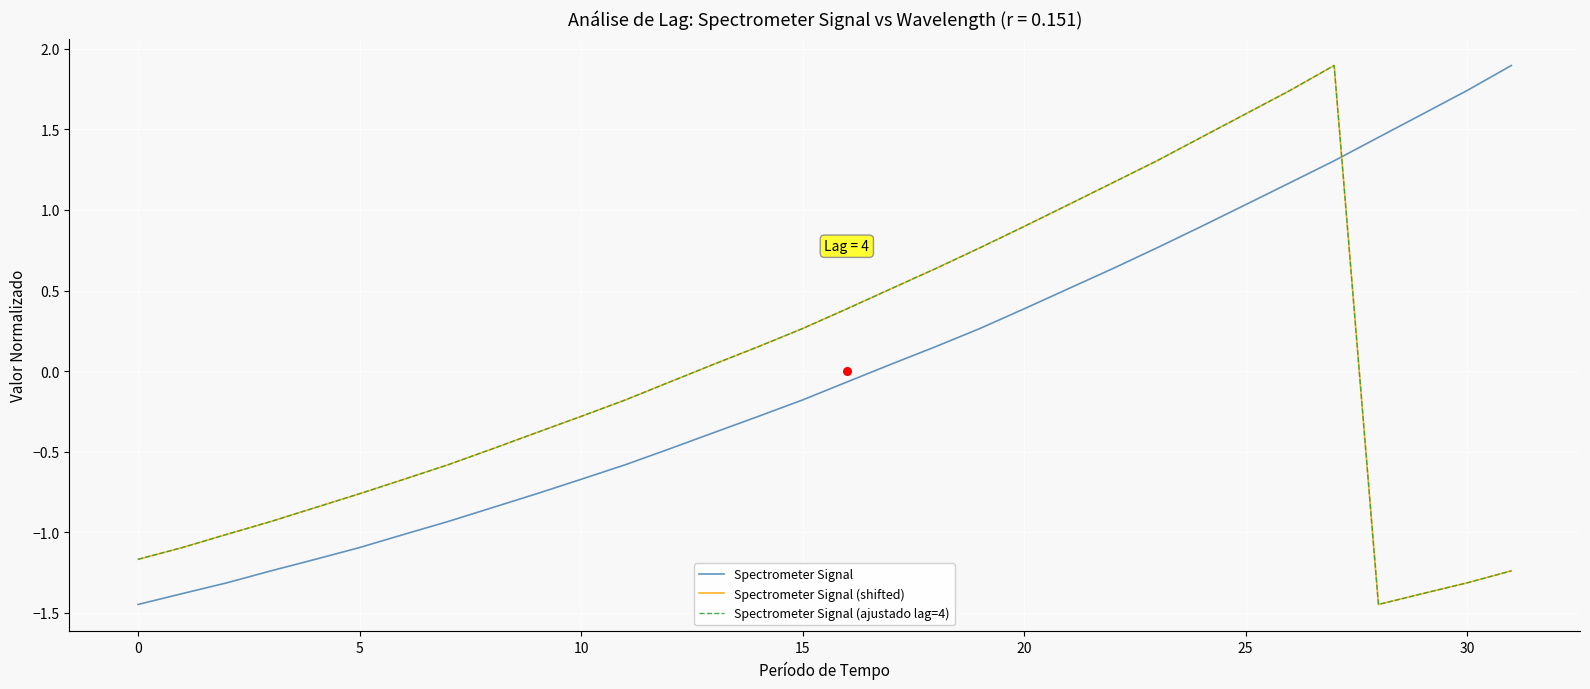

What are all the series names shown in the legend?

Spectrometer Signal, Spectrometer Signal (shifted), Spectrometer Signal (ajustado lag=4)